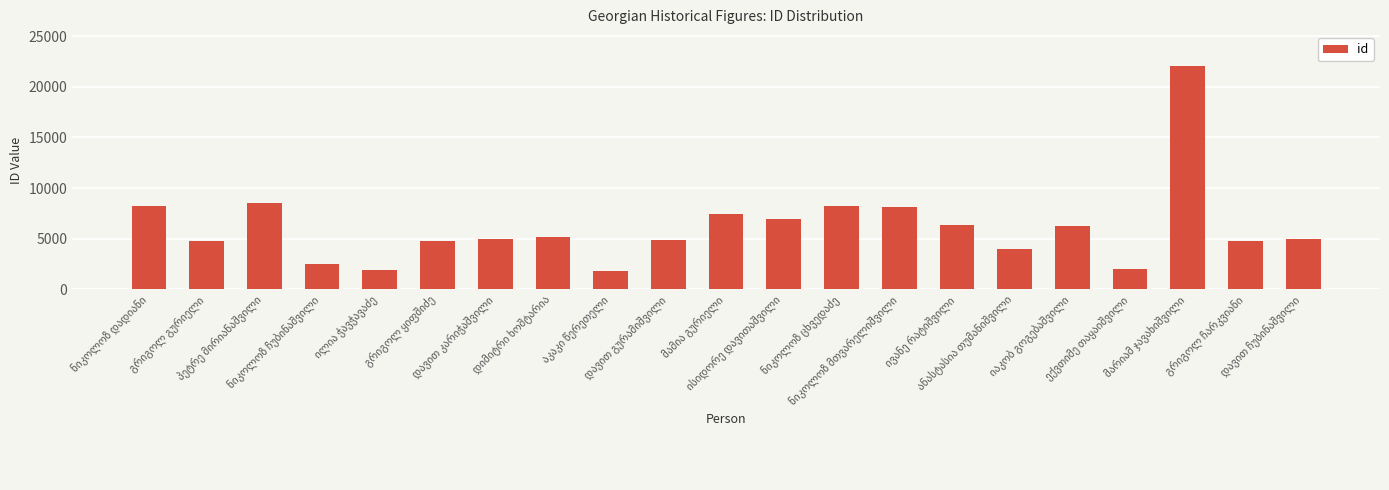

How many bars are there in total?

21